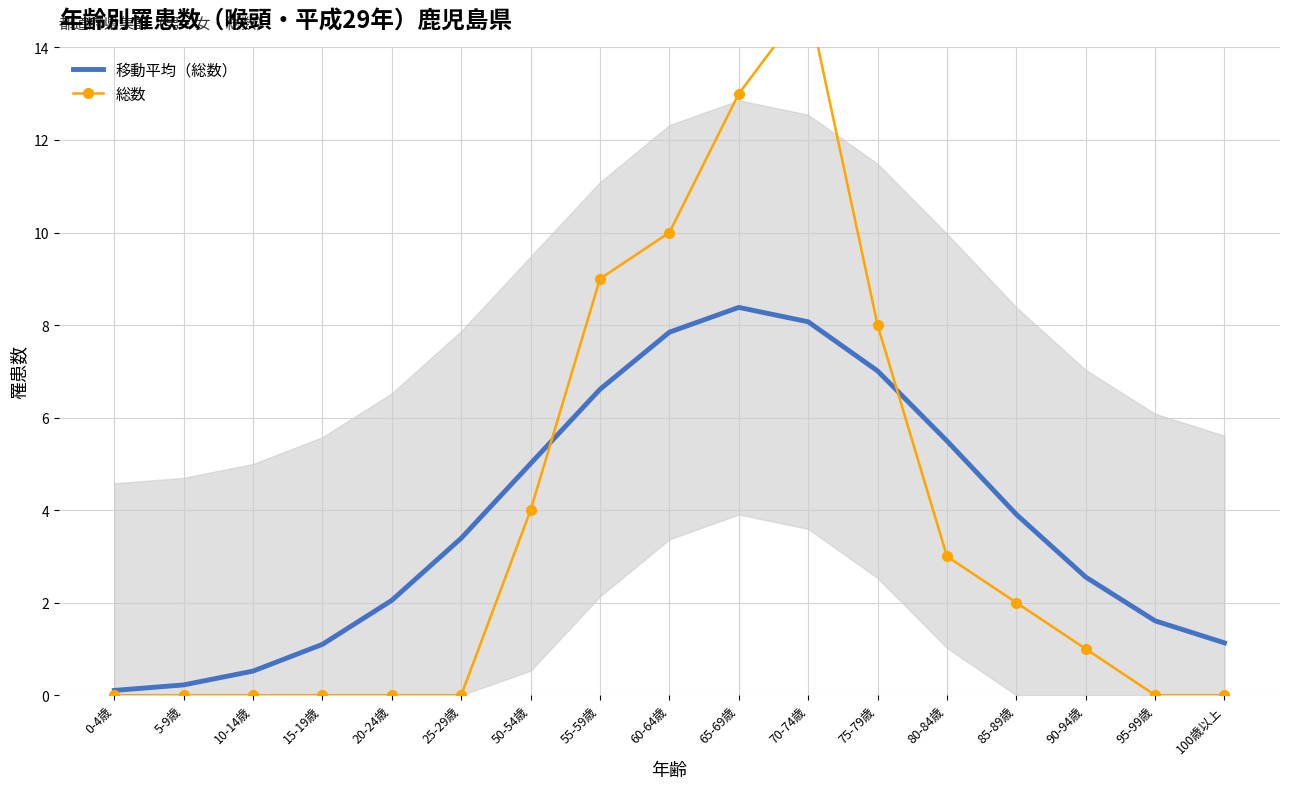

Between 90-94歳 and 5-9歳, which is larger?

90-94歳